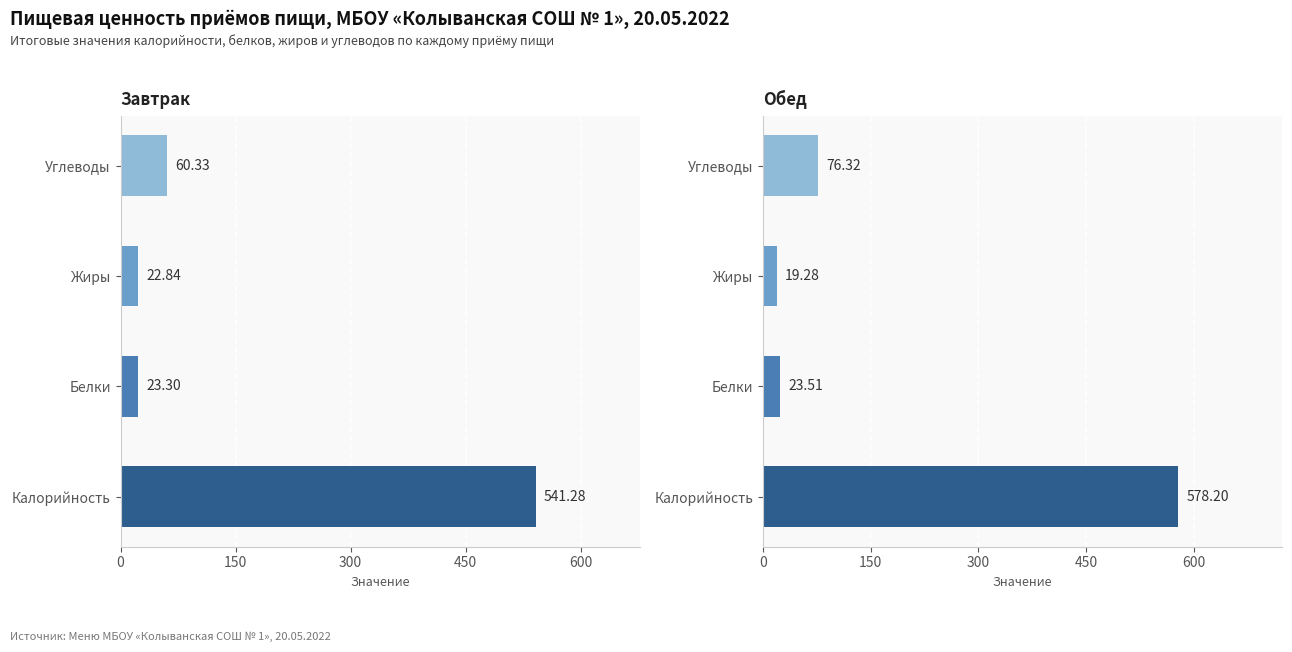

At how many categories does at least one series exceed 501?

1